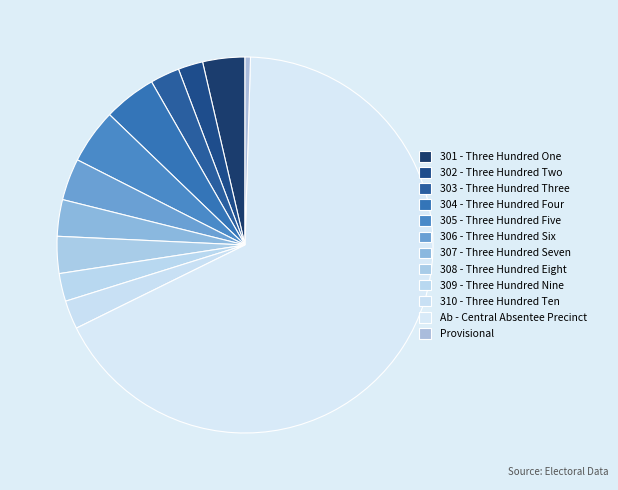

To the nearest percent, what percentage of the pie is 309 - Three Hundred Nine?

2%